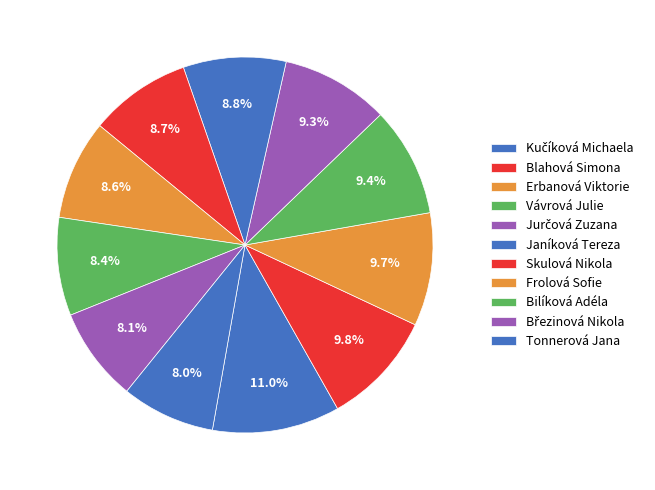

The Březinová Nikola slice represents 3% of the pie. True or false?

False